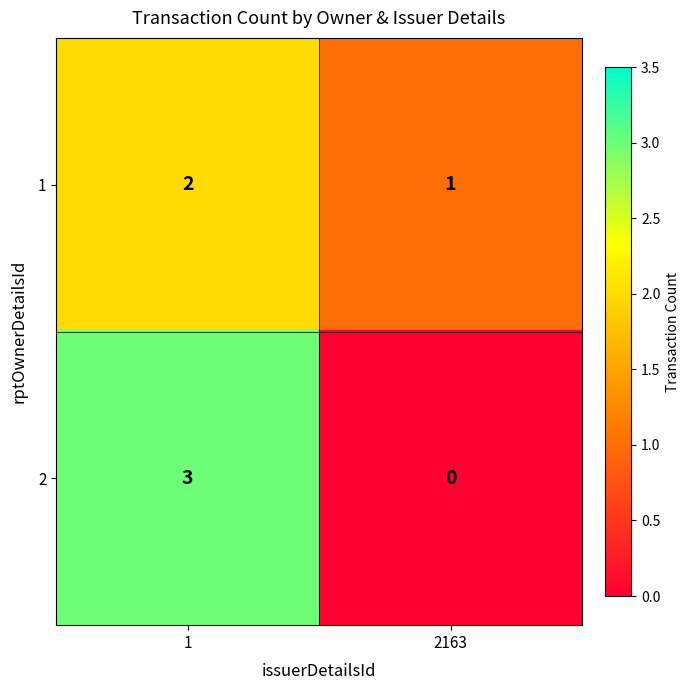

What is the total value across all series at 2163?

1